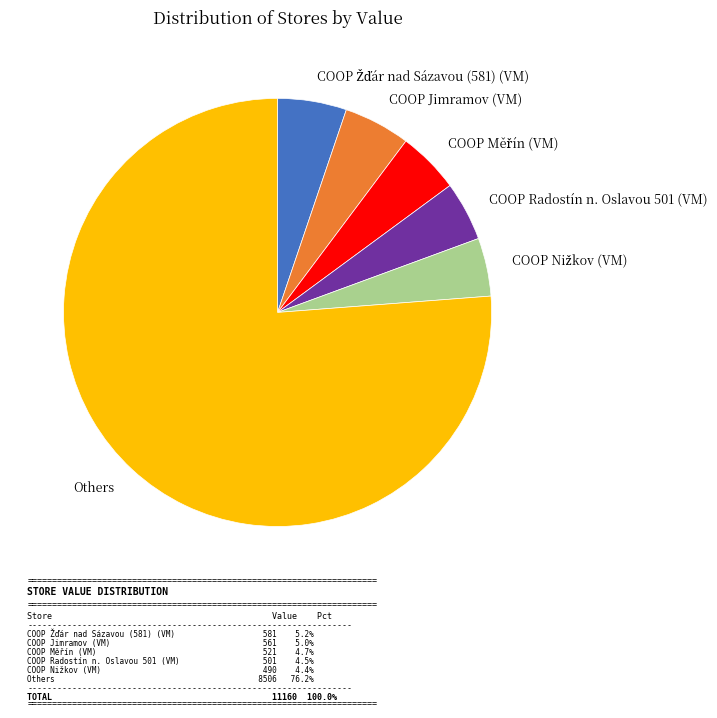

Which slice represents more than half of the pie?

Others